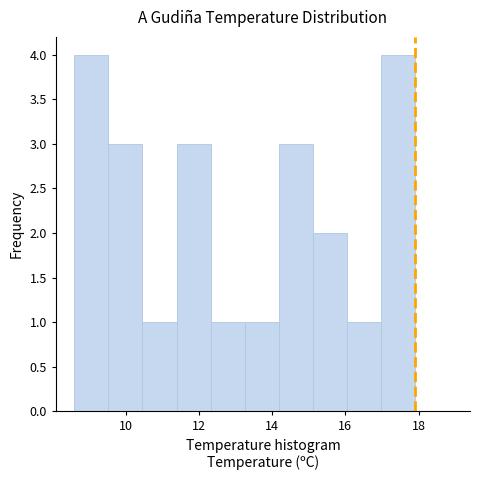

Reading left to right, list every bar in this chart as the range it spans on the x-axis followed by its height. Neither the bar edges nor the heights are printed on the chart, so give them approximately, as read against the axes.

8.6 to 9.6: 4
9.6 to 10.4: 3
10.4 to 11.4: 1
11.4 to 12.4: 3
12.4 to 13.2: 1
13.2 to 14.2: 1
14.2 to 15.2: 3
15.2 to 16.0: 2
16.0 to 17.0: 1
17.0 to 18.0: 4